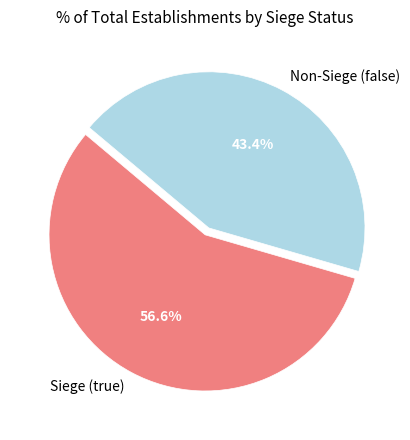

How much of the chart is everything except Non-Siege (false)?

56.6%